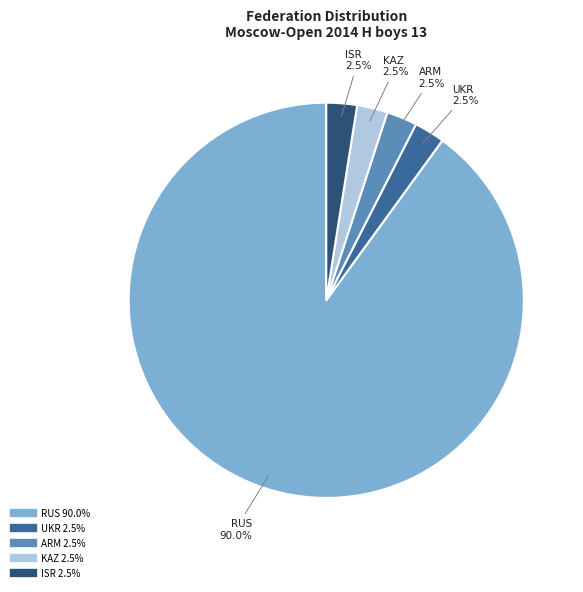

Count the number of slices in the pie.

5